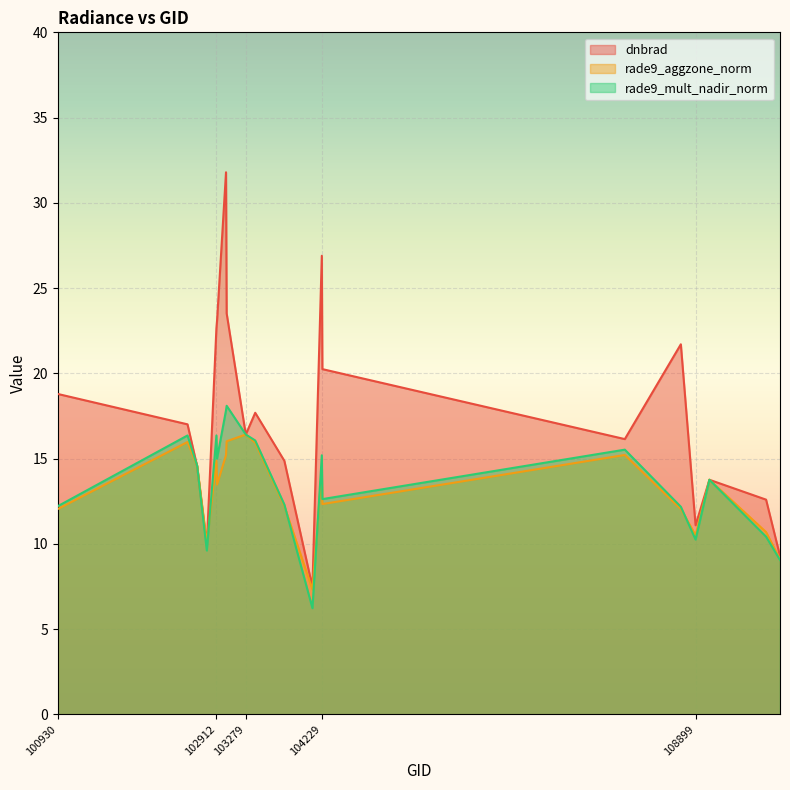

Reading left to right, list all the values displayed in this chart.

dnbrad: 100930=18.8	102551=17.0	102671=14.6	102792=9.9	102912=22.6	102920=23.1	103032=31.8	103040=23.5	103279=16.4	103397=17.7	103761=14.9	104112=7.5	104229=26.9	104236=20.2	108015=16.1	108715=21.7	108899=11.1	109072=13.8	109780=12.6	109954=9.3
rade9_aggzone_norm: 100930=12.0	102551=16.0	102671=14.6	102792=10.1	102912=14.9	102920=13.5	103032=15.2	103040=16.0	103279=16.4	103397=15.9	103761=12.2	104112=7.3	104229=14.4	104236=12.3	108015=15.2	108715=12.0	108899=10.5	109072=13.8	109780=10.7	109954=9.1
rade9_mult_nadir_norm: 100930=12.2	102551=16.4	102671=14.6	102792=9.6	102912=16.4	102920=15.0	103032=17.8	103040=18.1	103279=16.4	103397=16.1	103761=12.3	104112=6.2	104229=15.2	104236=12.6	108015=15.5	108715=12.2	108899=10.2	109072=13.8	109780=10.4	109954=9.1